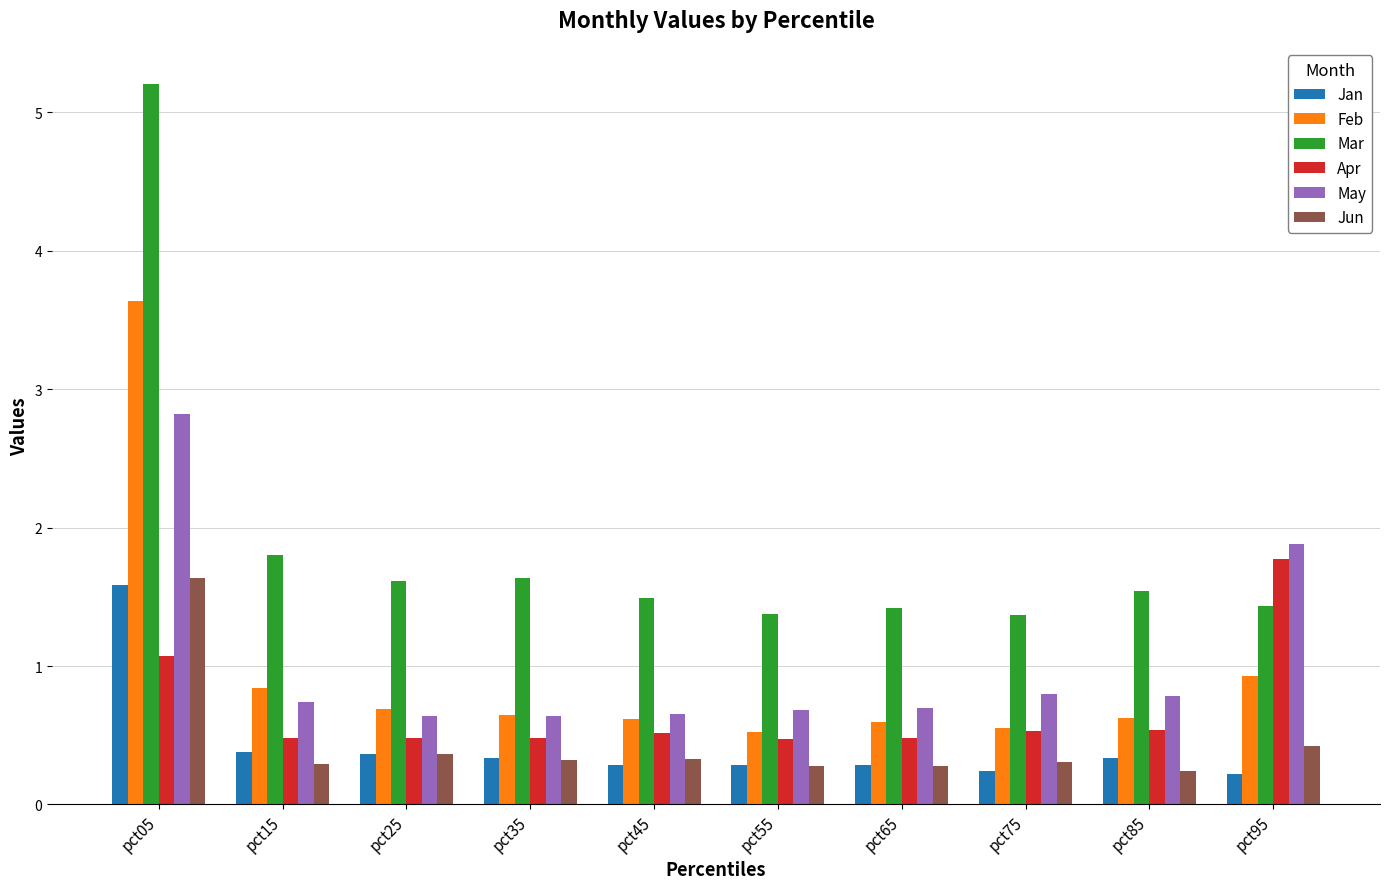

Reading left to right, list all the values displayed in this chart.

Jan: pct05=1.6	pct15=0.4	pct25=0.4	pct35=0.3	pct45=0.3	pct55=0.3	pct65=0.3	pct75=0.2	pct85=0.3	pct95=0.2
Feb: pct05=3.6	pct15=0.8	pct25=0.7	pct35=0.6	pct45=0.6	pct55=0.5	pct65=0.6	pct75=0.6	pct85=0.6	pct95=0.9
Mar: pct05=5.2	pct15=1.8	pct25=1.6	pct35=1.6	pct45=1.5	pct55=1.4	pct65=1.4	pct75=1.4	pct85=1.5	pct95=1.4
Apr: pct05=1.1	pct15=0.5	pct25=0.5	pct35=0.5	pct45=0.5	pct55=0.5	pct65=0.5	pct75=0.5	pct85=0.5	pct95=1.8
May: pct05=2.8	pct15=0.7	pct25=0.6	pct35=0.6	pct45=0.6	pct55=0.7	pct65=0.7	pct75=0.8	pct85=0.8	pct95=1.9
Jun: pct05=1.6	pct15=0.3	pct25=0.4	pct35=0.3	pct45=0.3	pct55=0.3	pct65=0.3	pct75=0.3	pct85=0.2	pct95=0.4